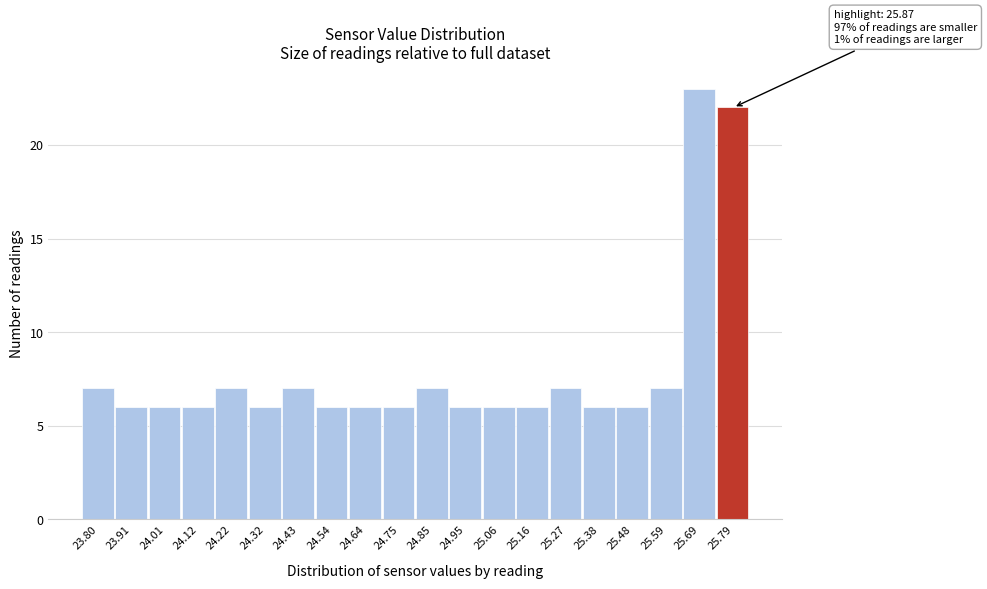

Reading left to right, transcribe all the data shown in this chart.

7	6	6	6	7	6	7	6	6	6	7	6	6	6	7	6	6	7	23	22